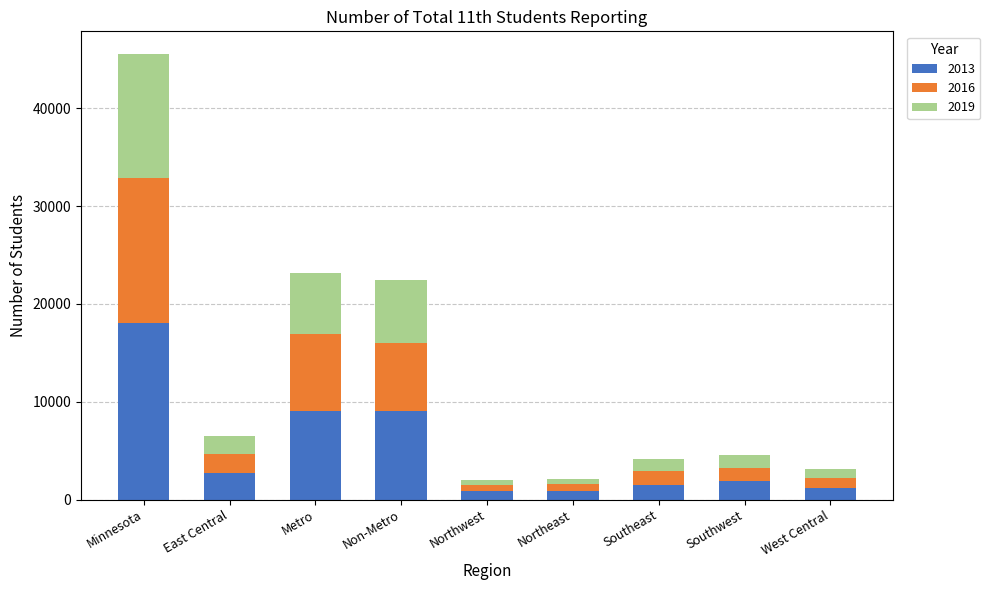

At which category is the sum across all series the highest?

Minnesota